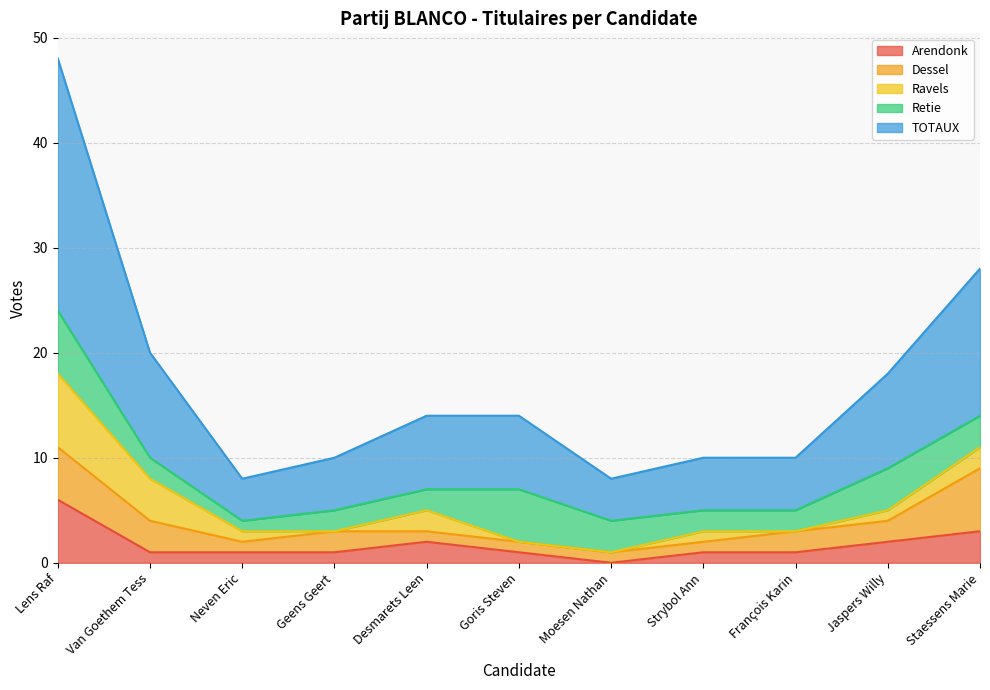

What is the value of the Arendonk point at the 10th from the left?

2